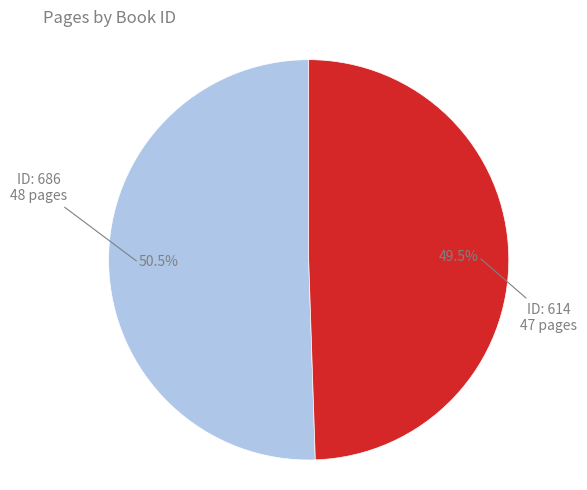

Is there any slice that represents more than half of the pie?

Yes